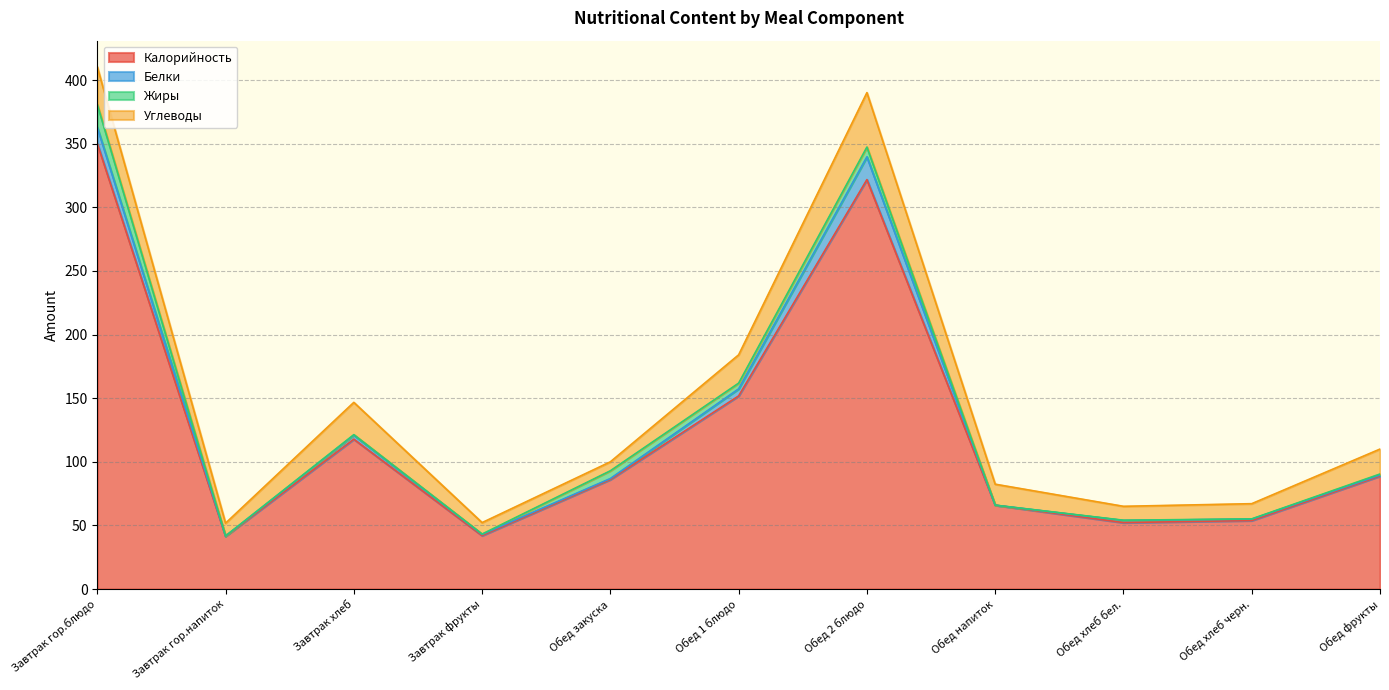

What is the sum of the Калорийность values at Обед фрукты and Завтрак фрукты?

130.8